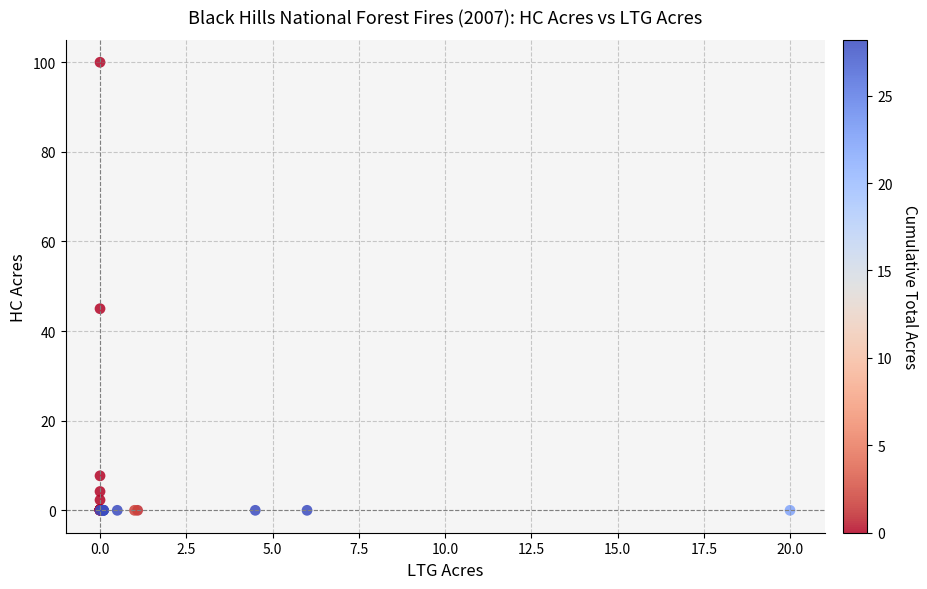

What Y value in the scatter plot is closest to 50?

45.0